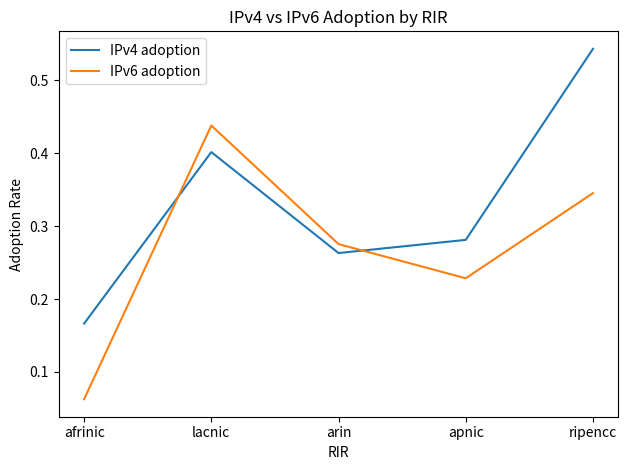

What are all the series names shown in the legend?

IPv4 adoption, IPv6 adoption